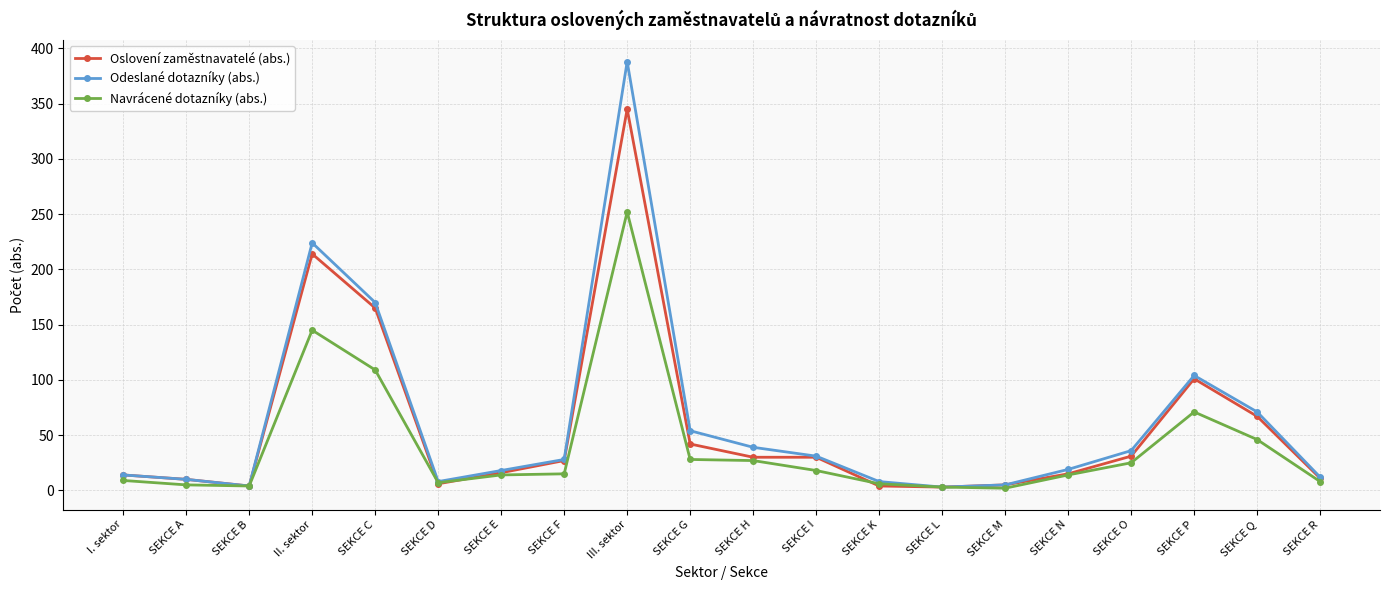

What is the label of the 19th point from the right?

SEKCE A